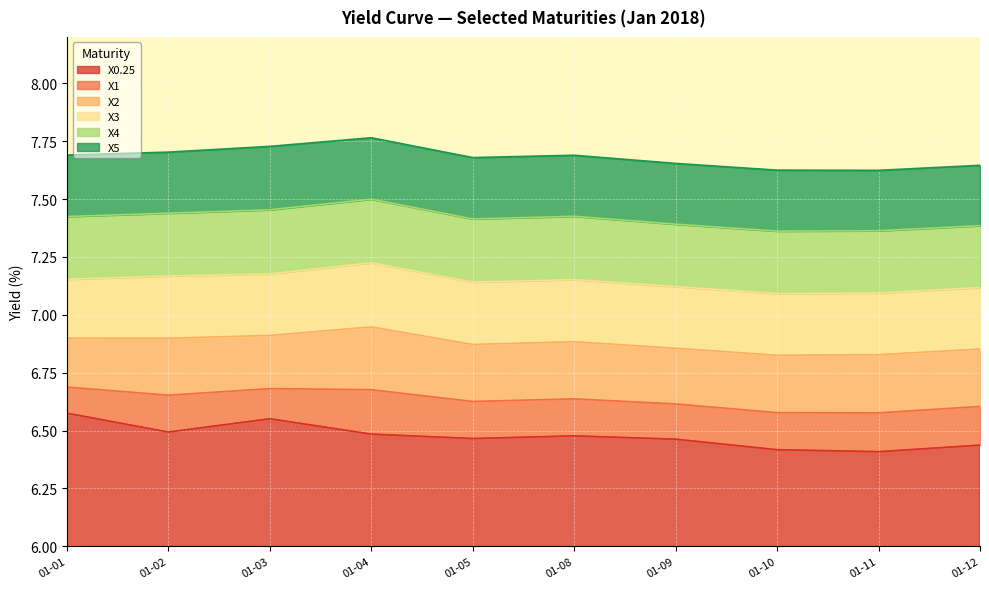

What is the total value across all series at 01-02?

7.7